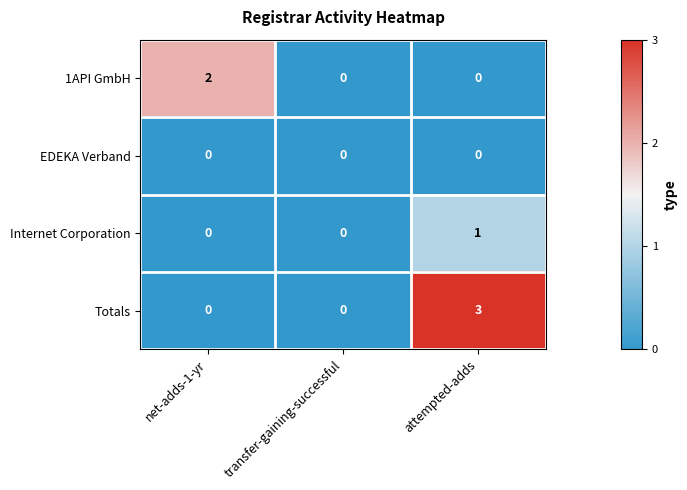

Is it true that Internet Corporation equals 0 at transfer-gaining-successful?

True